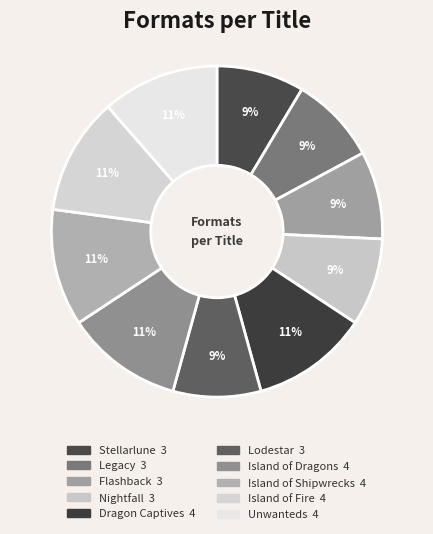

How many slices are in this pie chart?

10